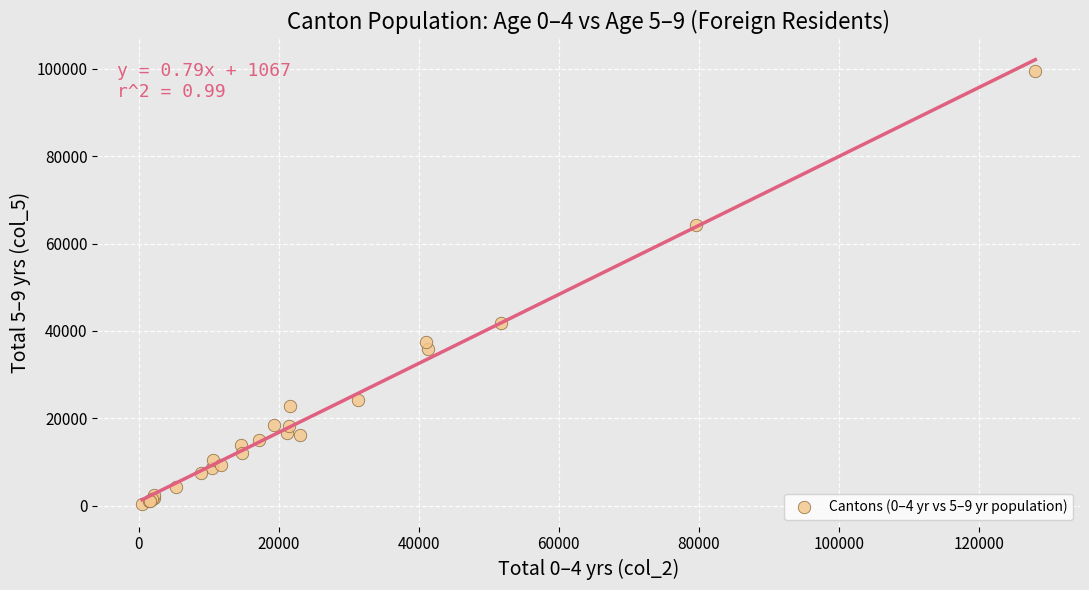

What Y value in the scatter plot is closest to 49927?

41926